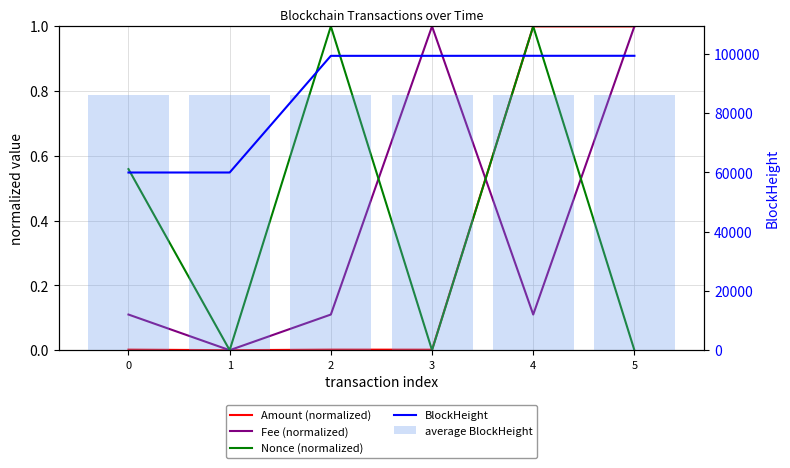

What is the value of the Fee (normalized) bar at the 5th from the left?

0.1